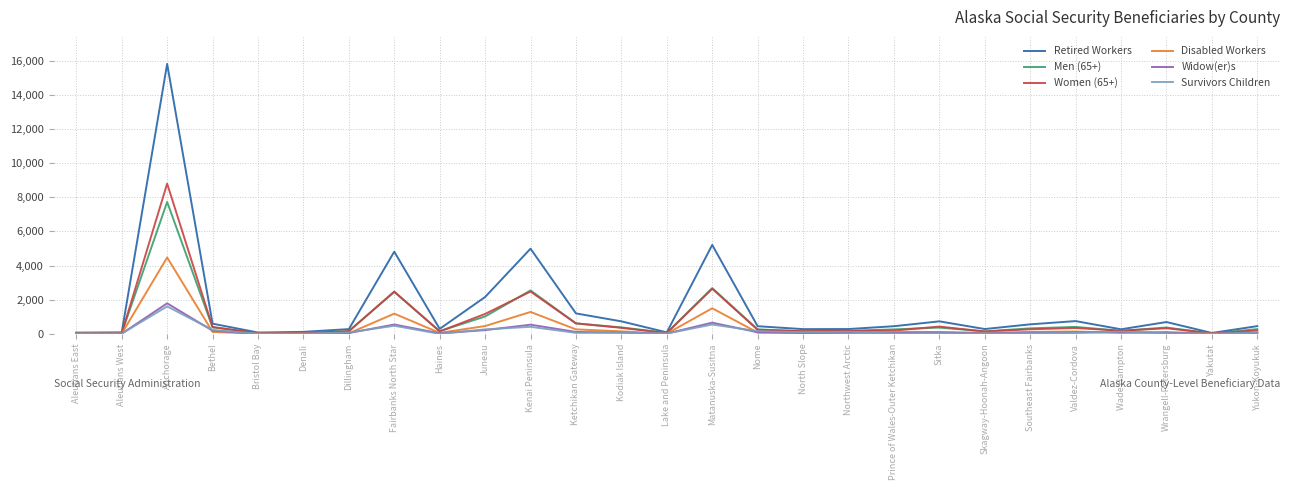

Which series has the largest total across all categories?

Retired Workers